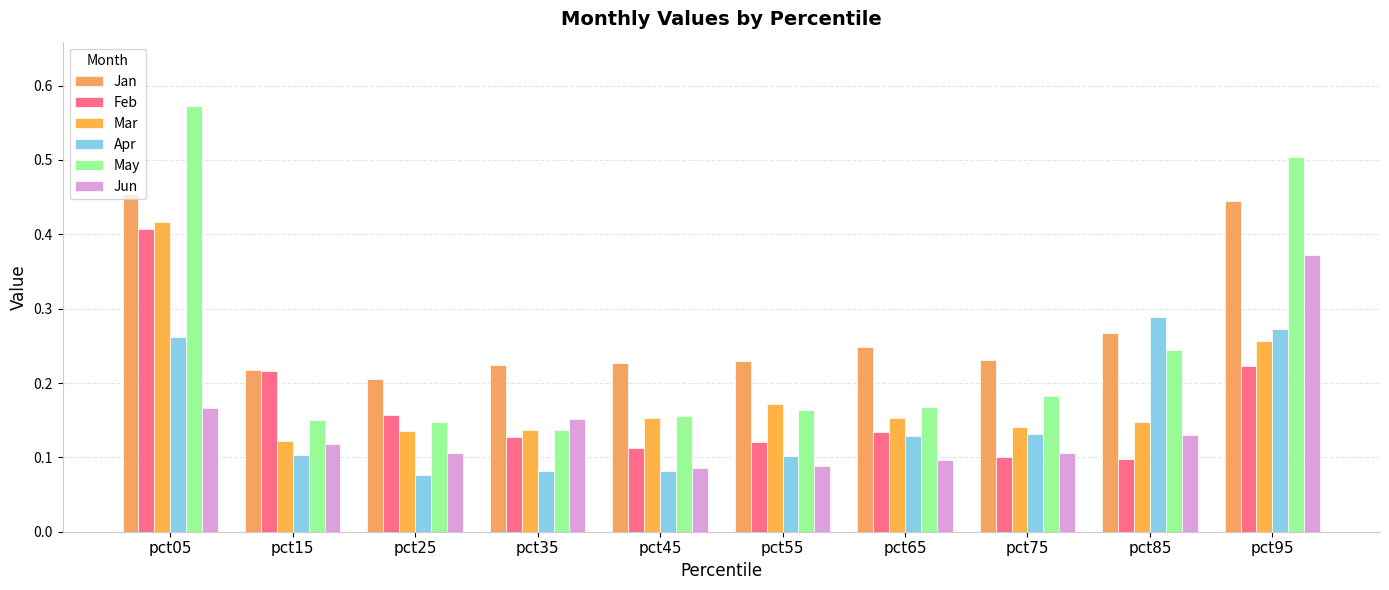

Does the chart contain any negative values?

No